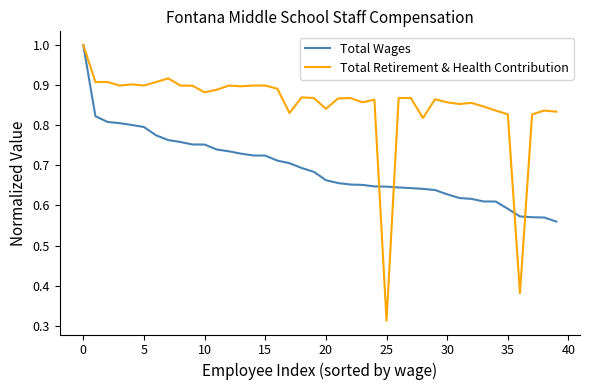

What is the maximum value shown in the chart?

1.0